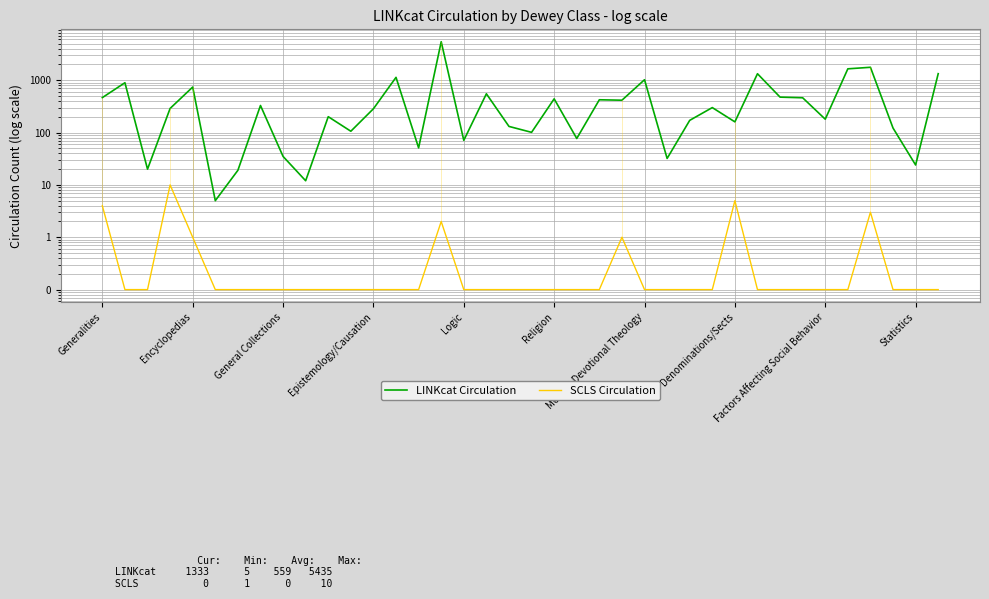

At which label is LINKcat Circulation closest to 2720?

34